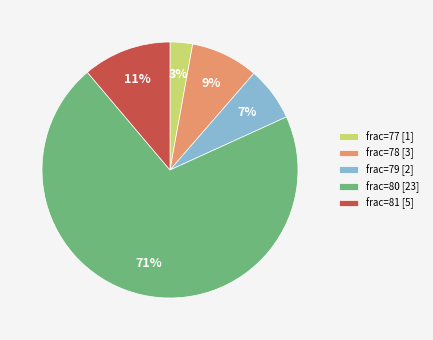

Which category has the biggest portion of the pie?

frac=80 [23]